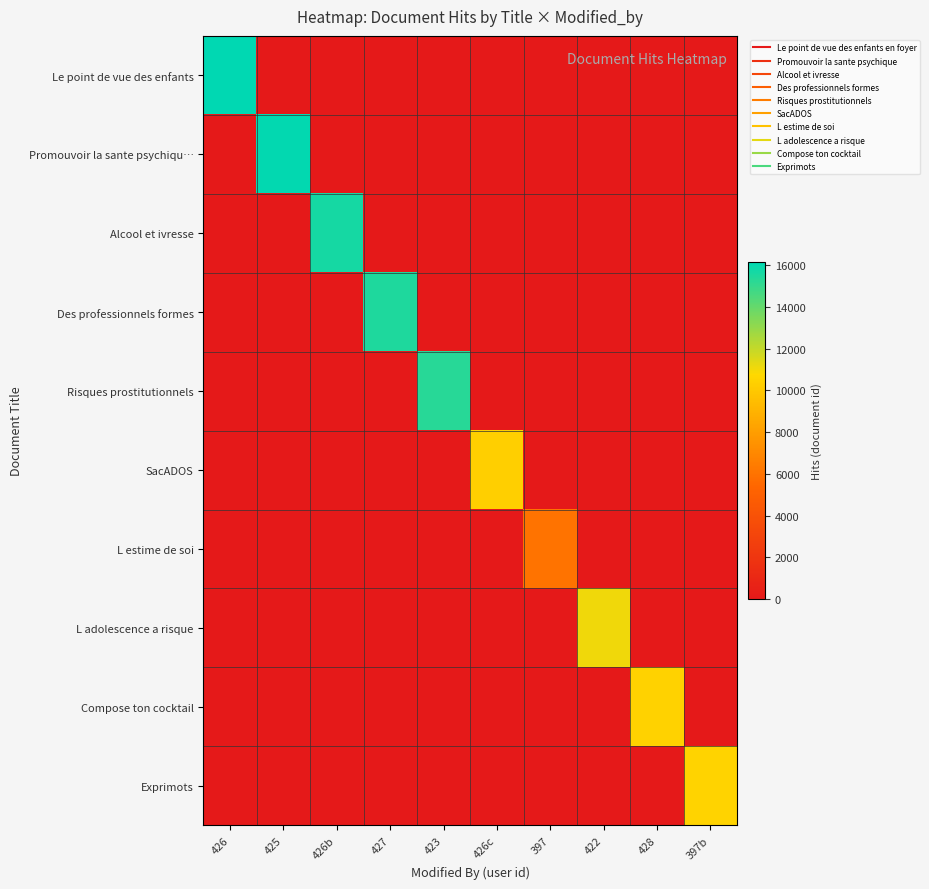

Which series changed the most between 428 and 397b?

Exprimots